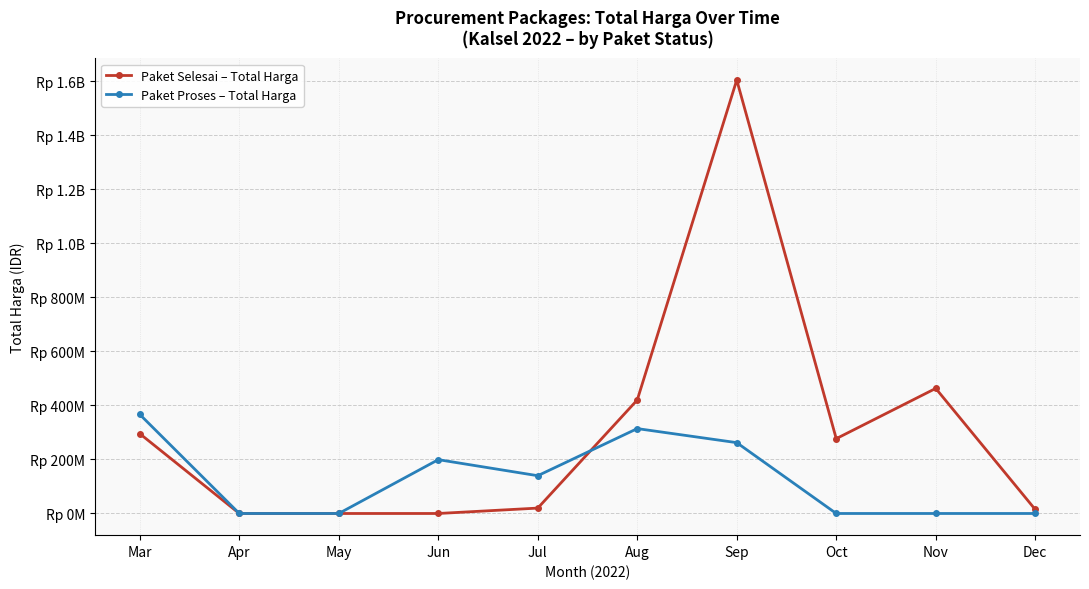

What is the sum of the Paket Selesai – Total Harga values at Apr and Jul?

19950000